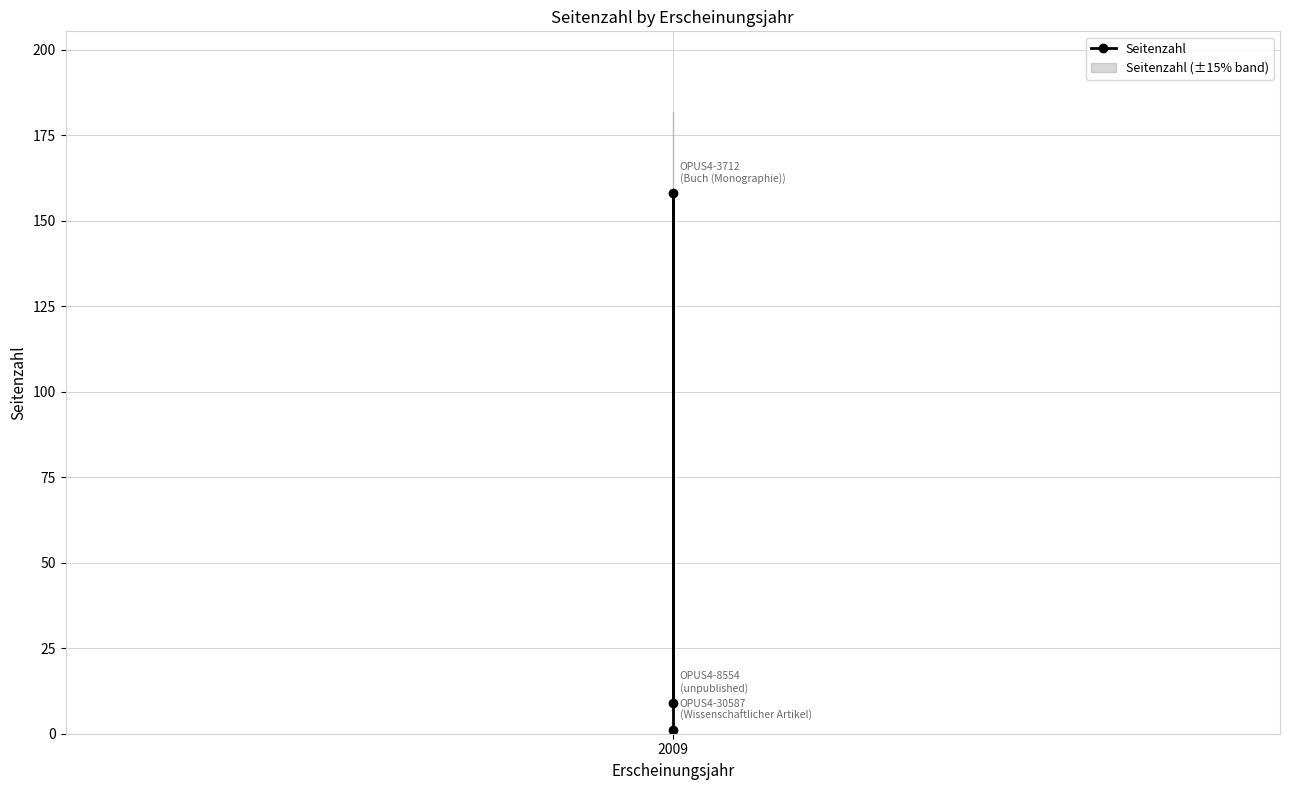

What is the change in value from 1 to 2?

-157